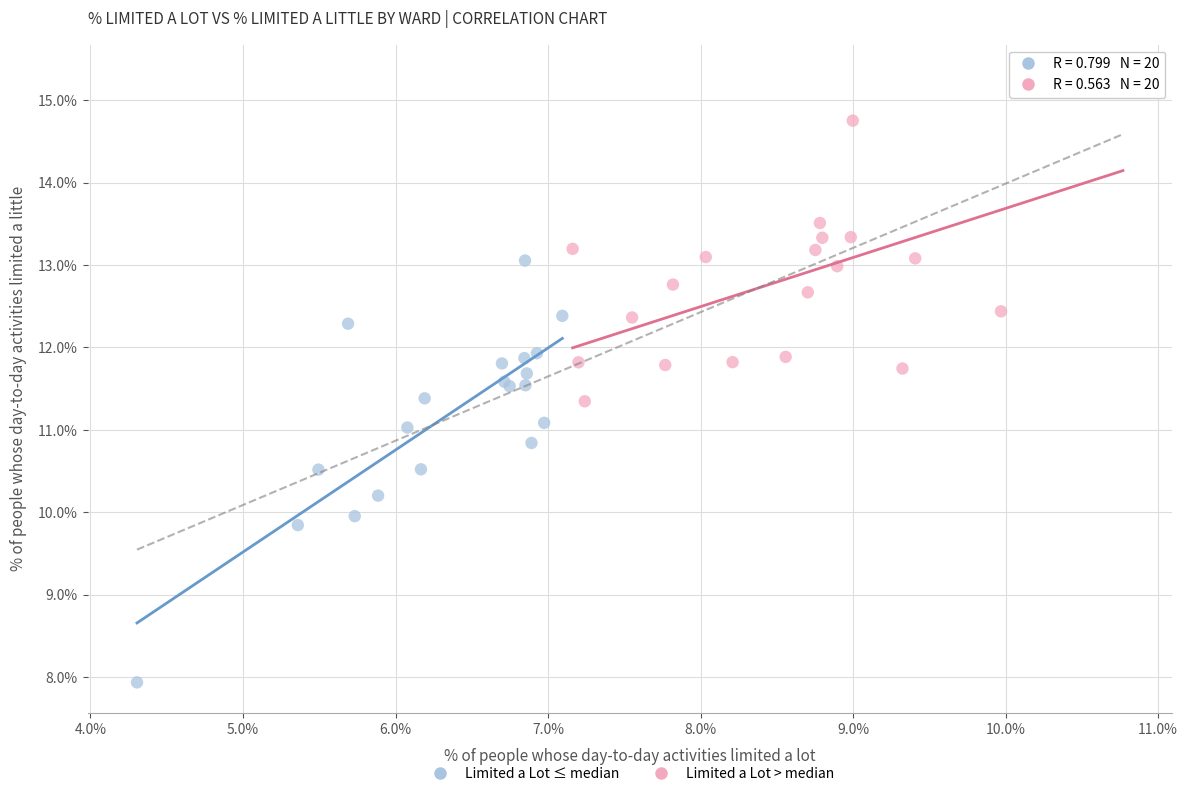

Which series reaches the maximum Y coordinate?

Limited a Lot > median